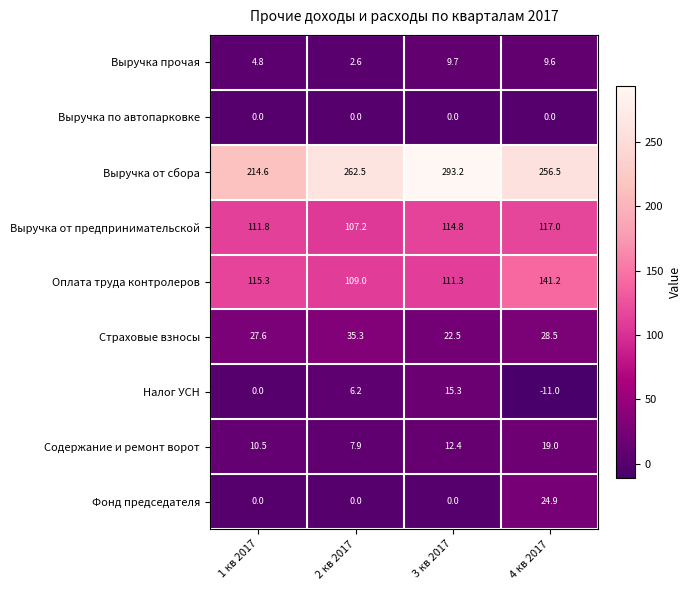

Between 1 кв 2017 and 4 кв 2017, which series saw the biggest shift?

Выручка от сбора